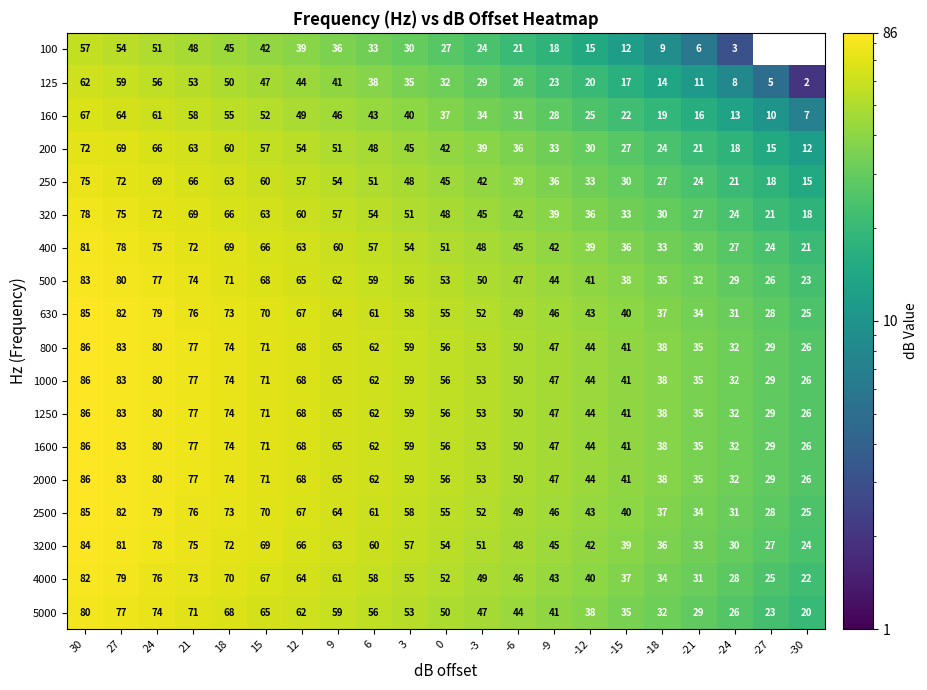

What is the maximum value shown in the chart?

86